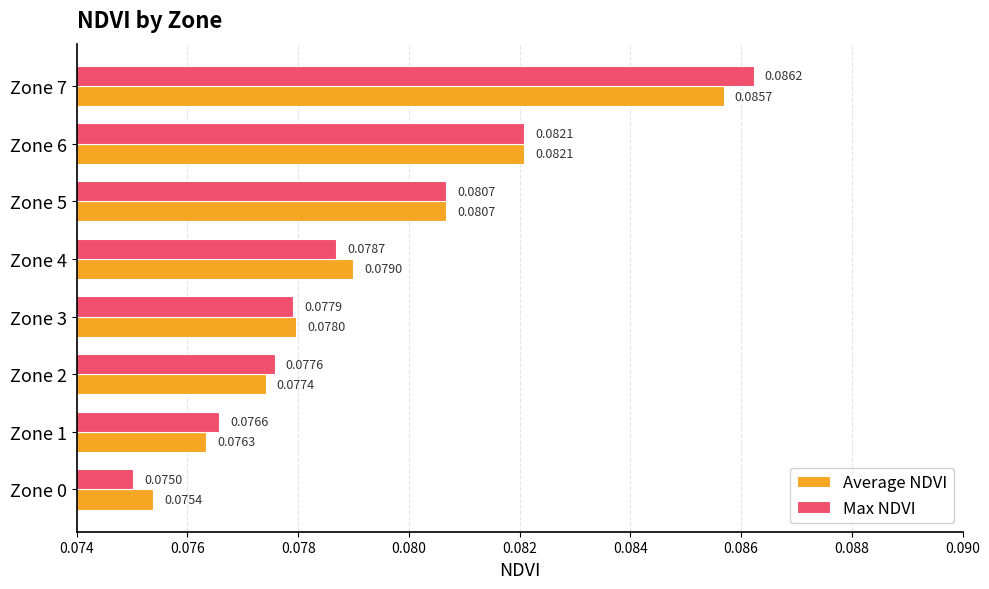

Rank the series by their average value, from lowest to highest.

Average NDVI, Max NDVI